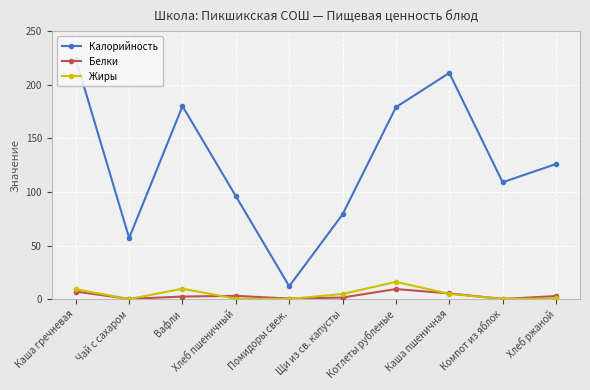

At which label does Жиры first exceed 4?

Каша гречневая